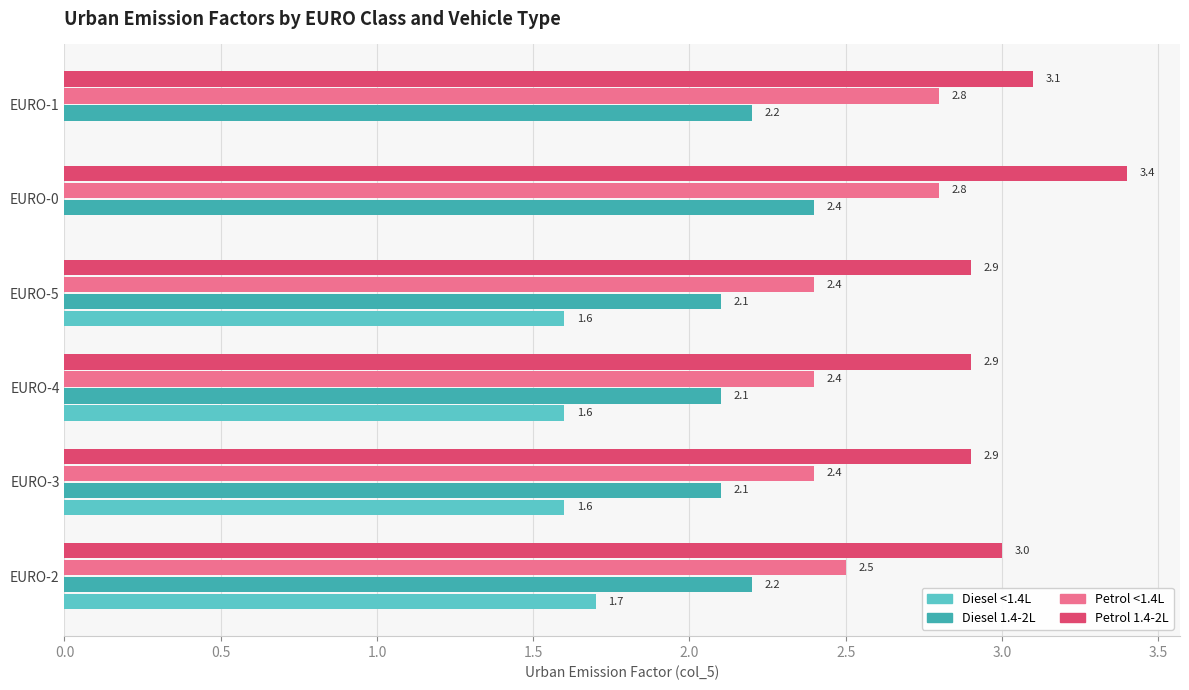

At which label is Petrol 1.4-2L closest to 3?

EURO-2